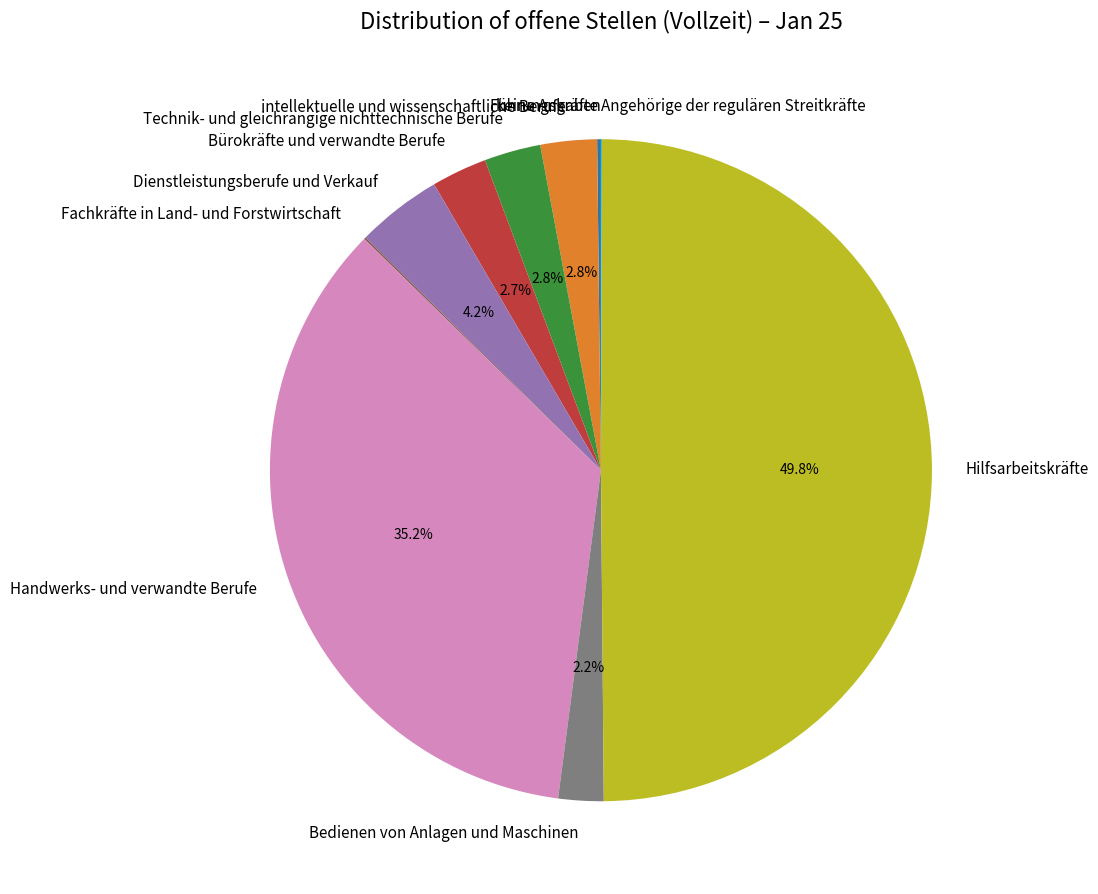

Does intellektuelle und wissenschaftliche Berufe account for over 50% of the chart?

No